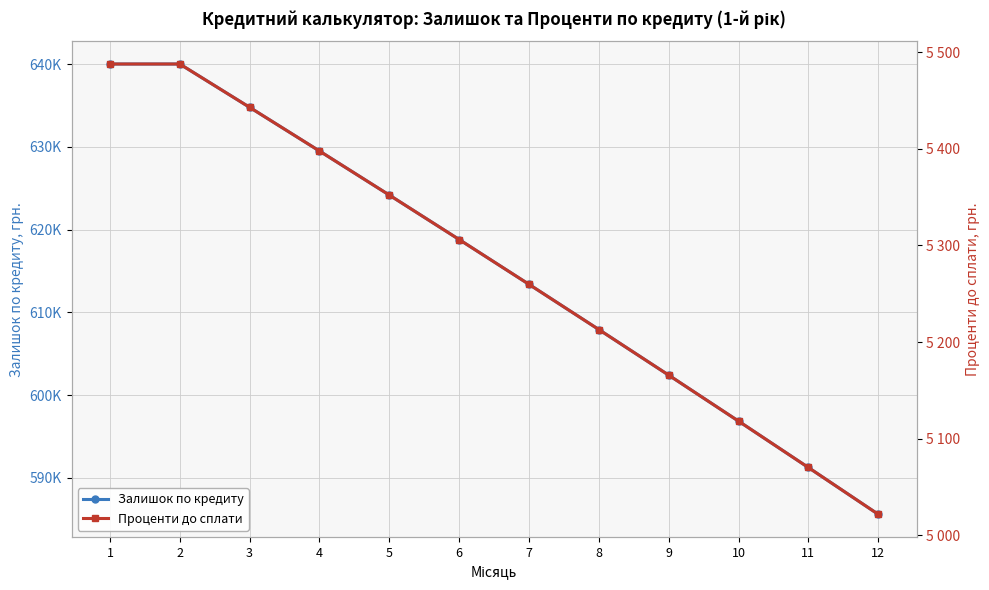

What is the difference between the Проценти до сплати values at 2 and 4?

90.1